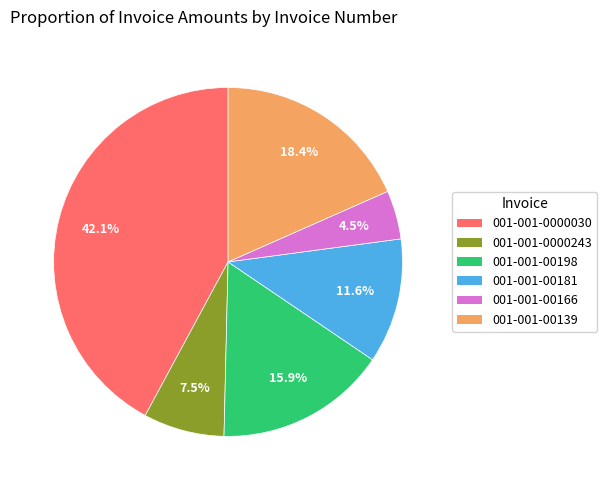

The 001-001-00198 slice represents 16% of the pie. True or false?

True